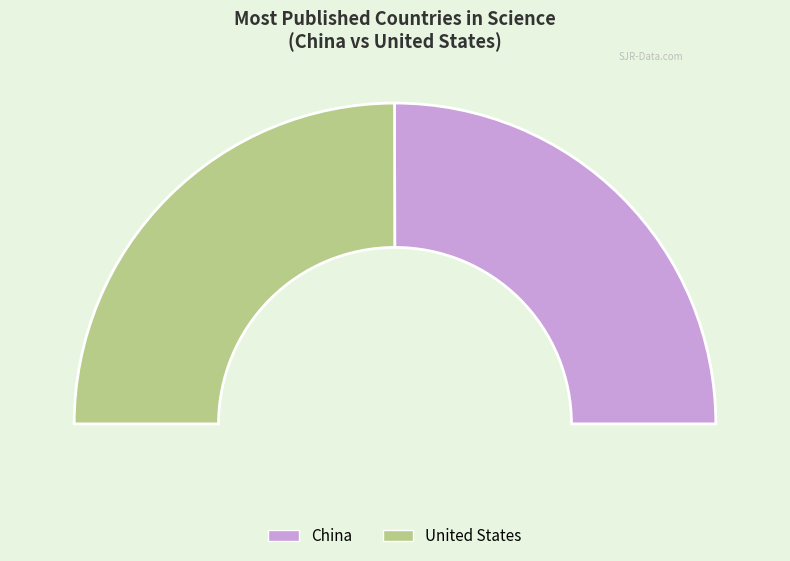

To the nearest percent, what is the combined percentage of China and United States?

100%